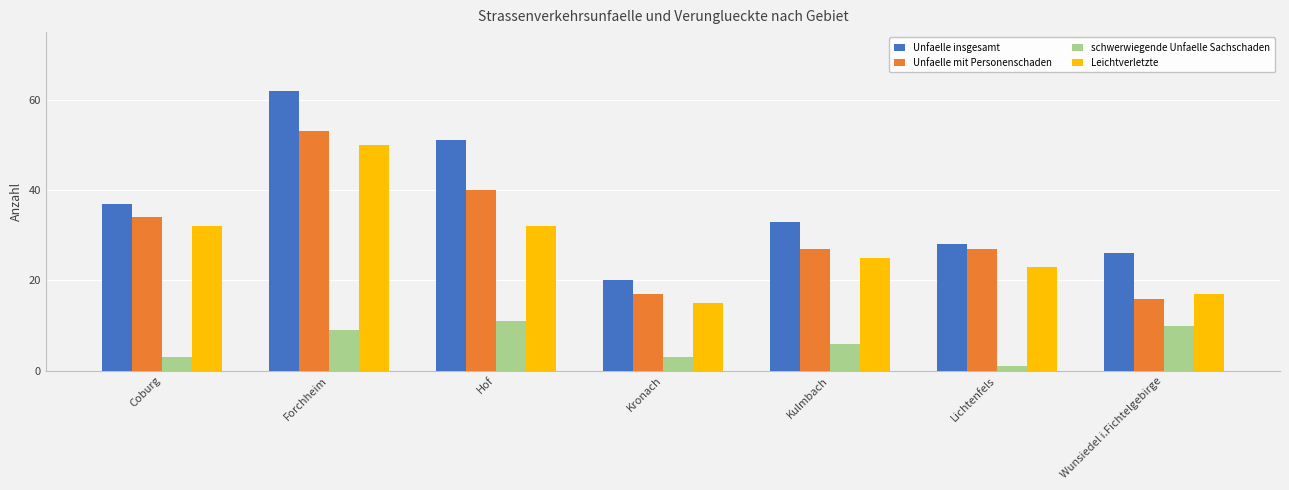

Reading left to right, what are all the values shown in this chart?

Unfaelle insgesamt: Coburg=37	Forchheim=62	Hof=51	Kronach=20	Kulmbach=33	Lichtenfels=28	Wunsiedel i.Fichtelgebirge=26
Unfaelle mit Personenschaden: Coburg=34	Forchheim=53	Hof=40	Kronach=17	Kulmbach=27	Lichtenfels=27	Wunsiedel i.Fichtelgebirge=16
schwerwiegende Unfaelle Sachschaden: Coburg=3	Forchheim=9	Hof=11	Kronach=3	Kulmbach=6	Lichtenfels=1	Wunsiedel i.Fichtelgebirge=10
Leichtverletzte: Coburg=32	Forchheim=50	Hof=32	Kronach=15	Kulmbach=25	Lichtenfels=23	Wunsiedel i.Fichtelgebirge=17